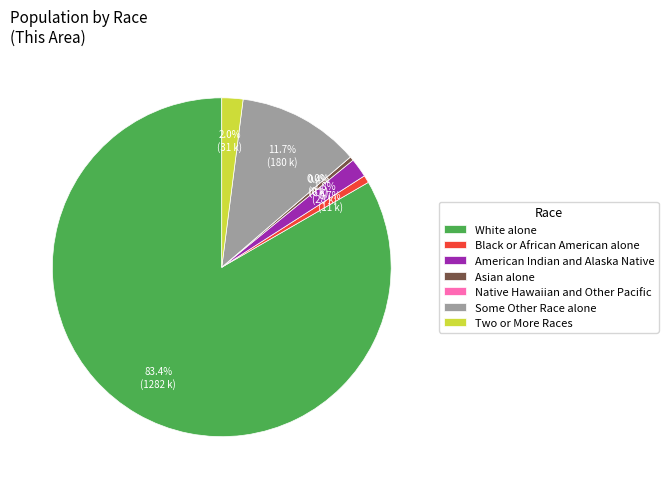

What percentage do White alone and American Indian and Alaska Native together represent?

85.2%